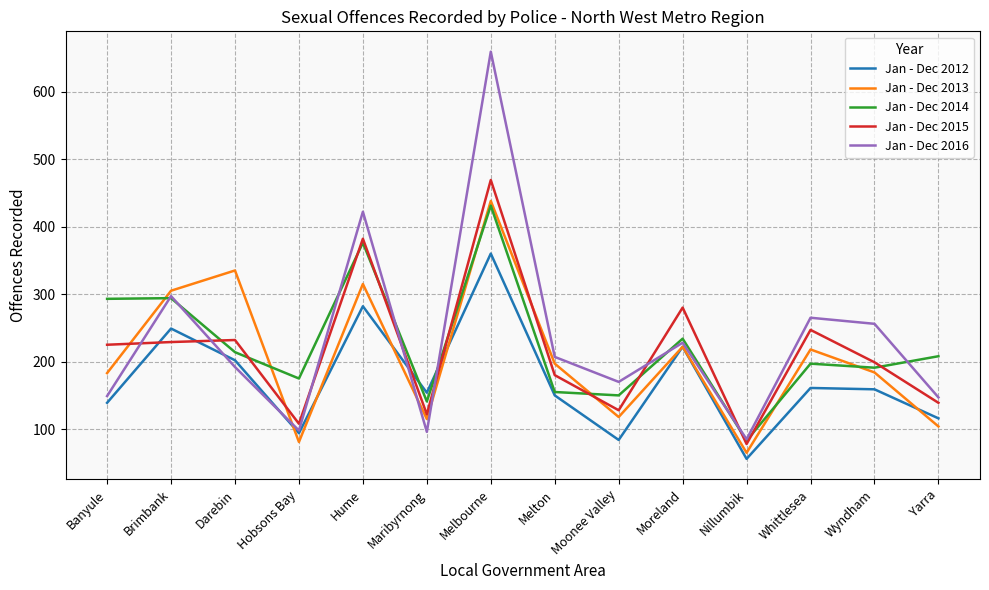

At which category does Jan - Dec 2014 reach its first local valley?

Hobsons Bay